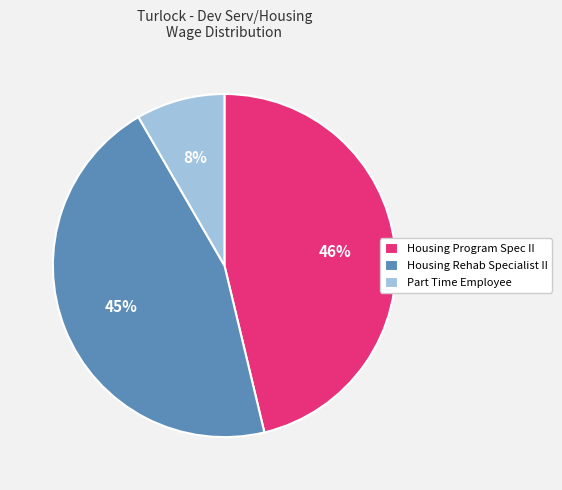

True or false: Housing Program Spec II accounts for 57% of the total.

False